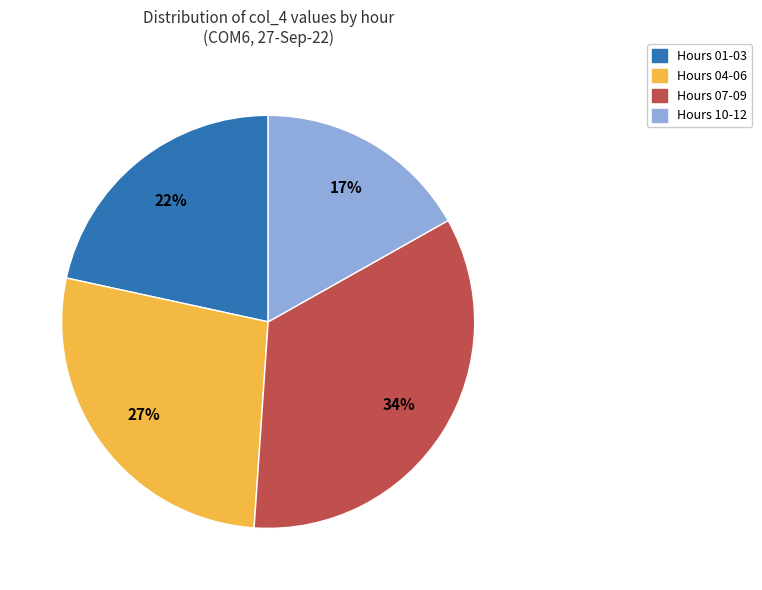

How many slices are in this pie chart?

4